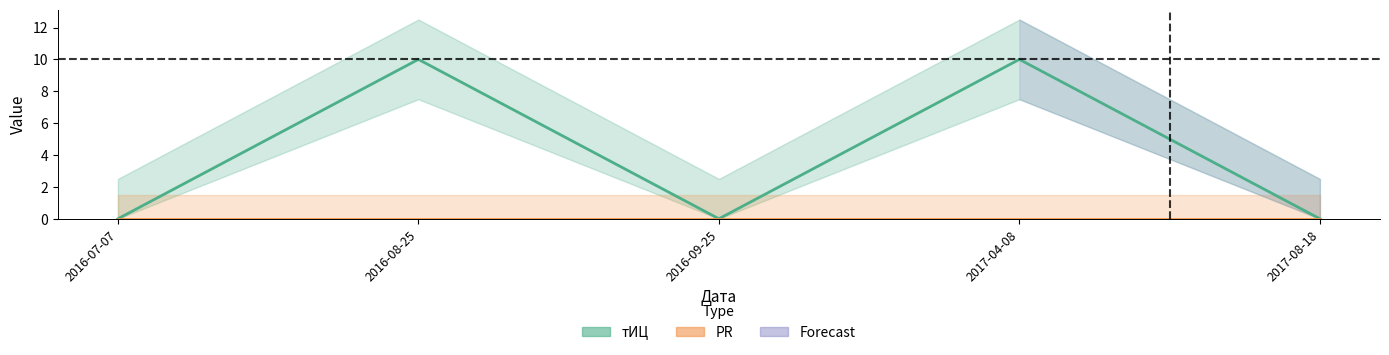

Reading left to right, transcribe all the data shown in this chart.

2016-07-07=0	2016-08-25=10	2016-09-25=0	2017-04-08=10	2017-08-18=0